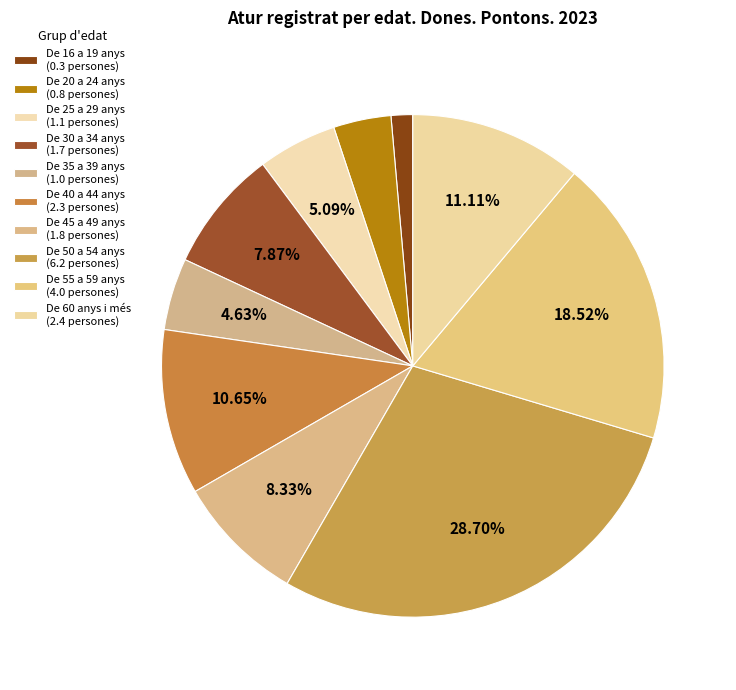

Does De 25 a 29 anys represent more than half of the total?

No